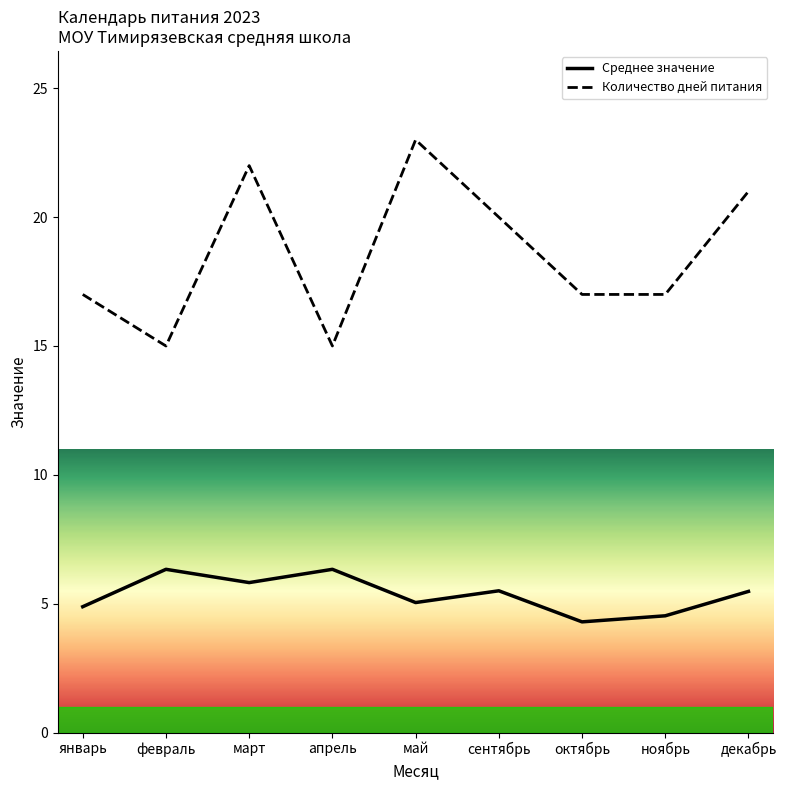

What is the sum of the Количество дней питания values at ноябрь and декабрь?

38.0